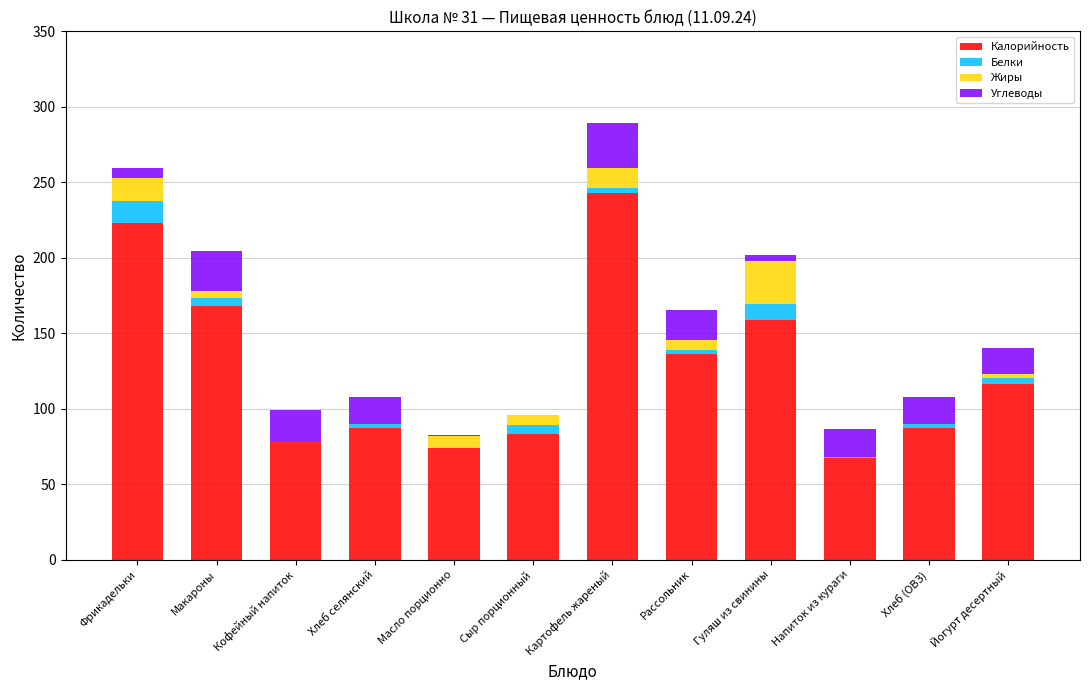

At which category is the sum across all series the highest?

Картофель жареный